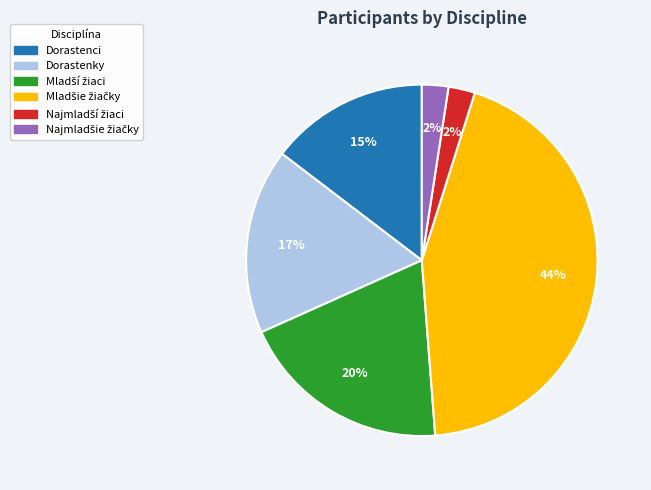

To the nearest percent, what is the average slice percentage?

17%